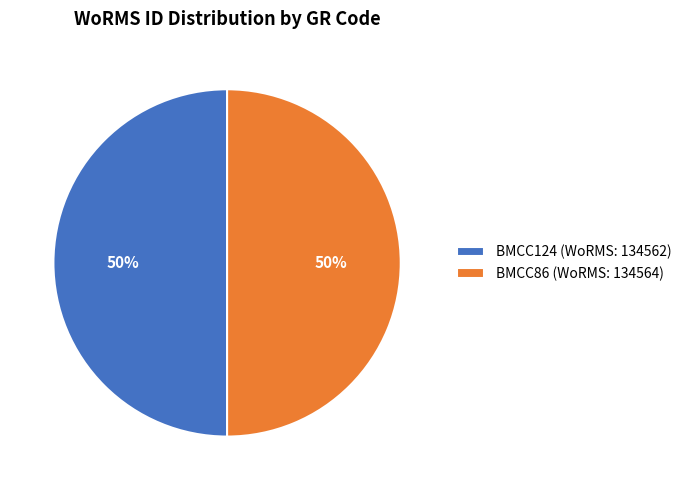

What is the ratio of the value at BMCC86 to the value at BMCC124?

1.0